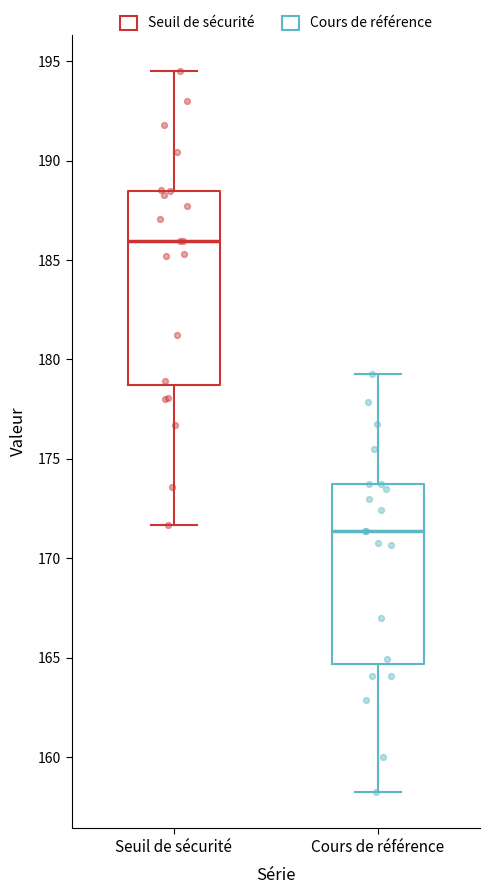

Where is the upper edge of the box for Seuil de sécurité on the y-axis? The values are not printed on the chart, so give them approximately, as read against the axis.

188.5